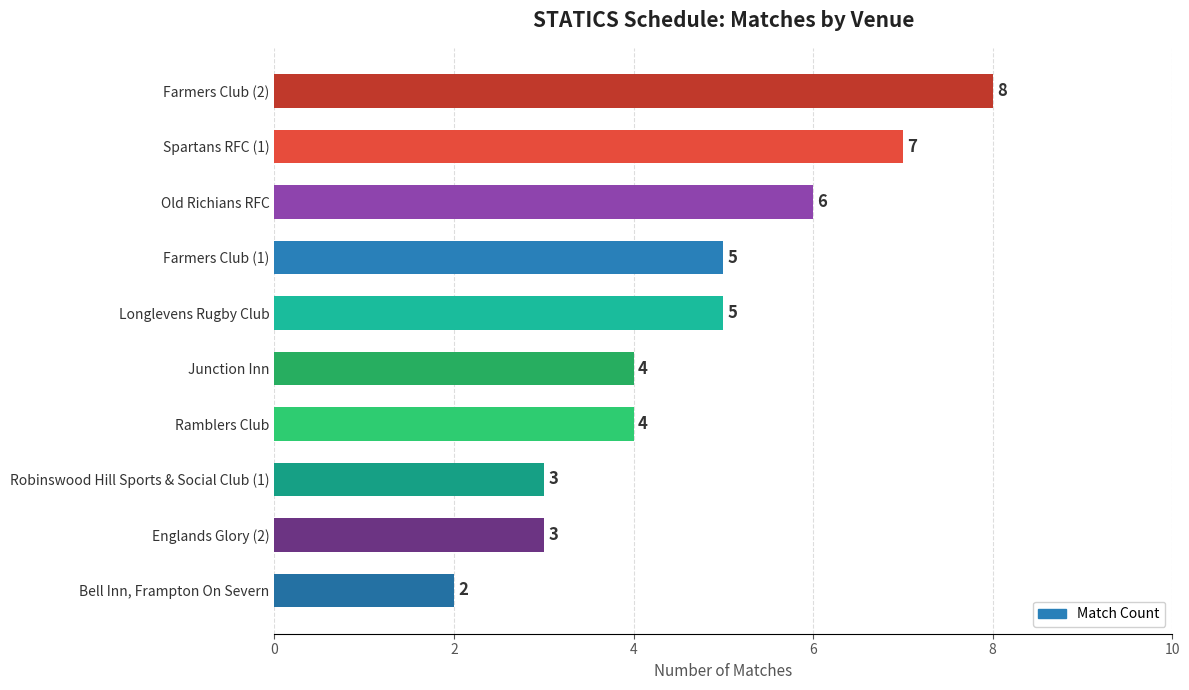

Count the values in the range 3 to 6.

7